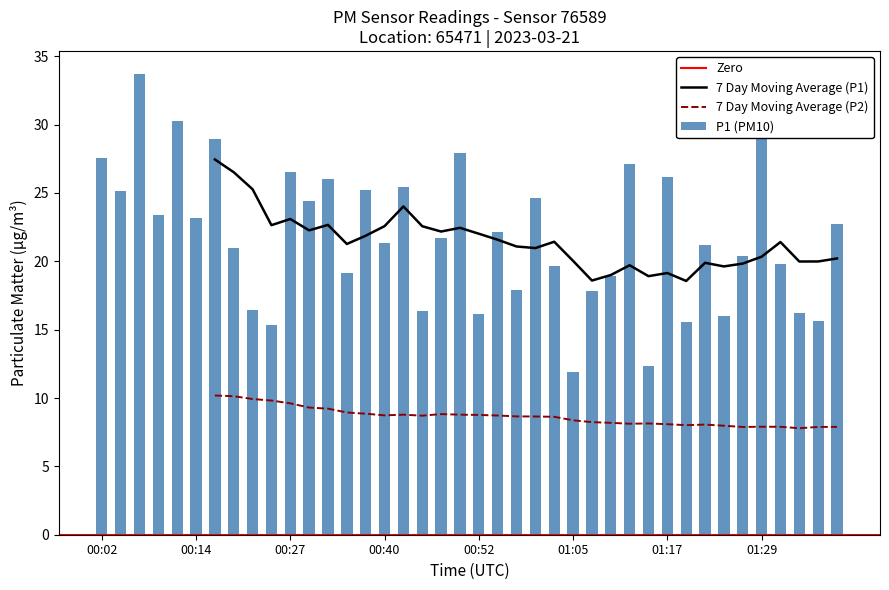

What is the approximate value at 01:24?

16.0